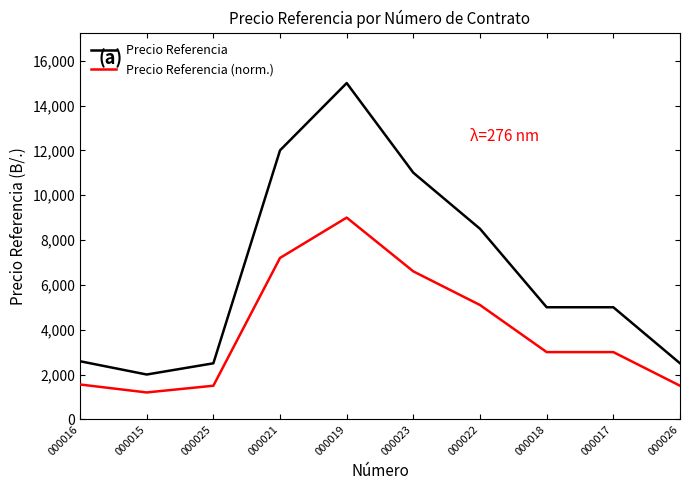

What is the difference between the highest and lowest values at 000026?

1000.0